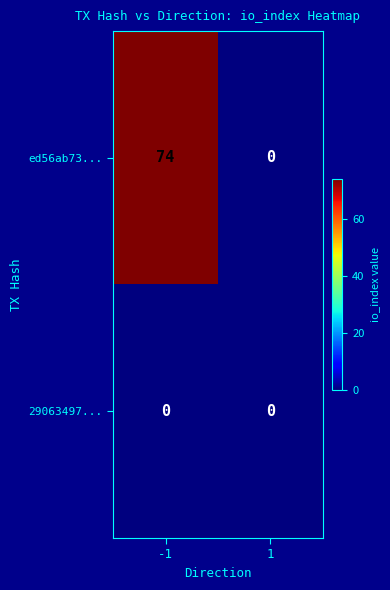

At how many categories does at least one series exceed 45?

1